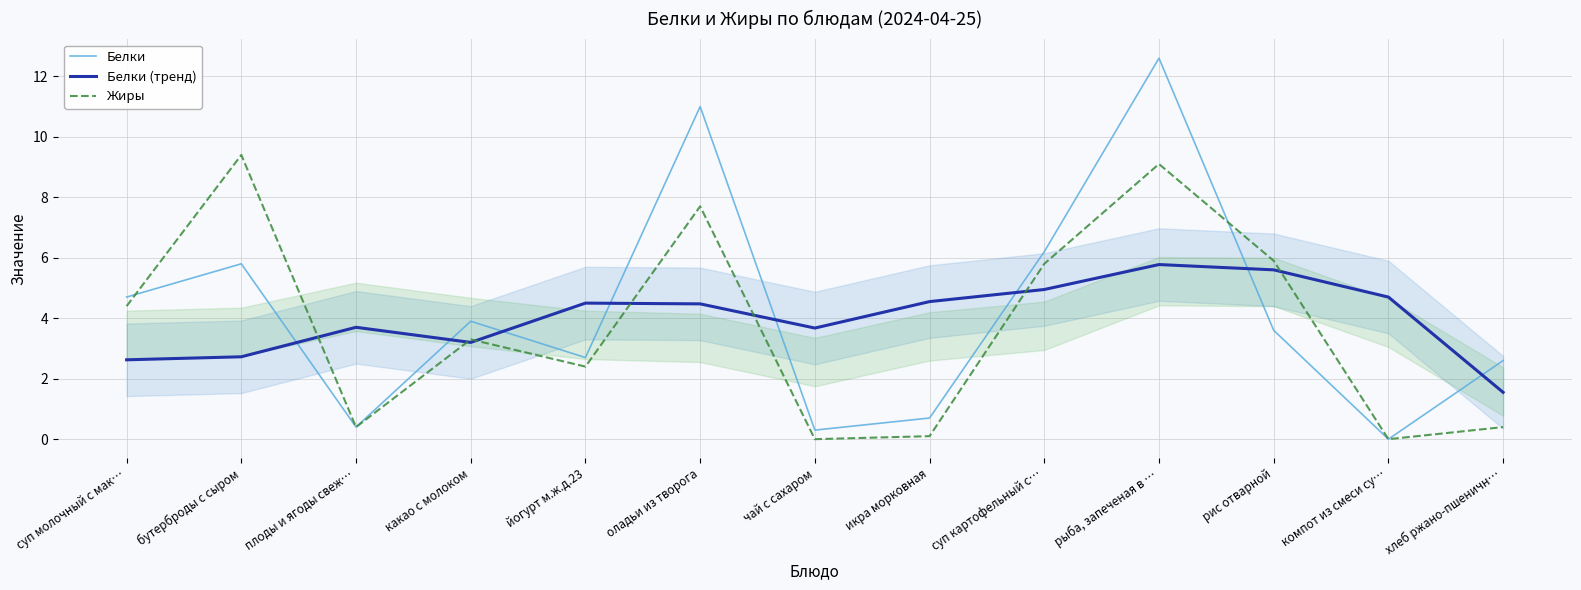

Reading left to right, extract all data points from this chart.

Белки: 4.7	5.8	0.4	3.9	2.7	11.0	0.3	0.7	6.2	12.6	3.6	0.0	2.6
Белки (тренд): 2.6	2.7	3.7	3.2	4.5	4.5	3.7	4.5	5.0	5.8	5.6	4.7	1.6
Жиры: 4.4	9.4	0.4	3.3	2.4	7.7	0.0	0.1	5.8	9.1	5.9	0.0	0.4